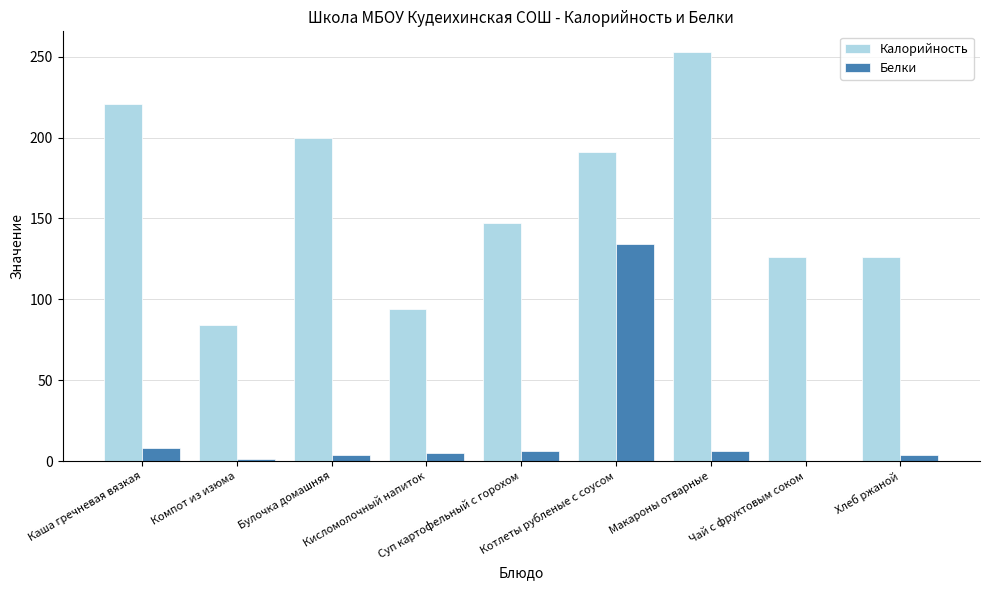

What is the sum of all Белки values?

168